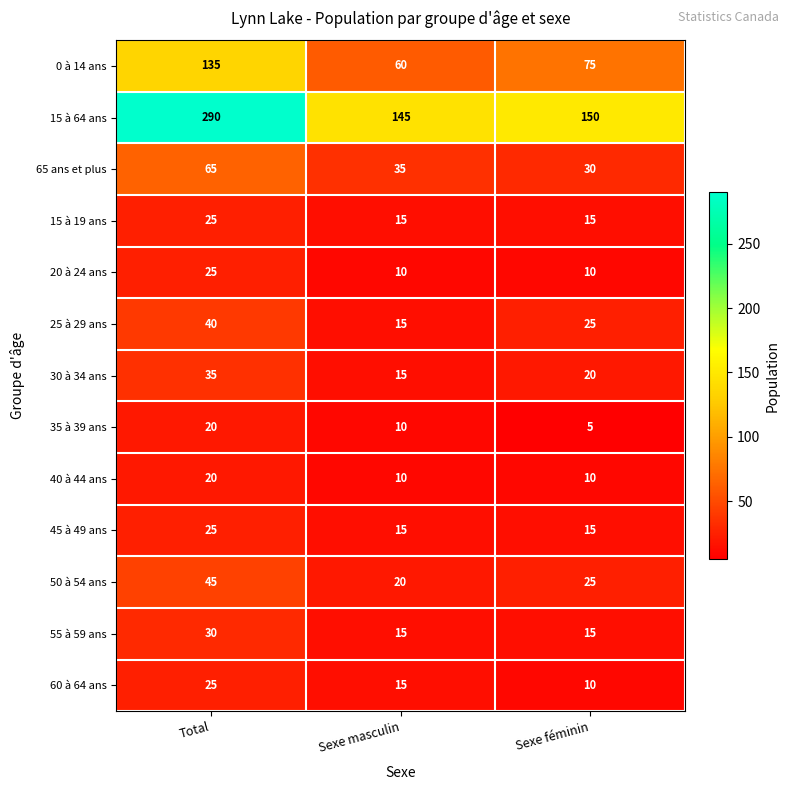

List the labels in order of 35 à 39 ans value, largest first.

Total, Sexe masculin, Sexe féminin